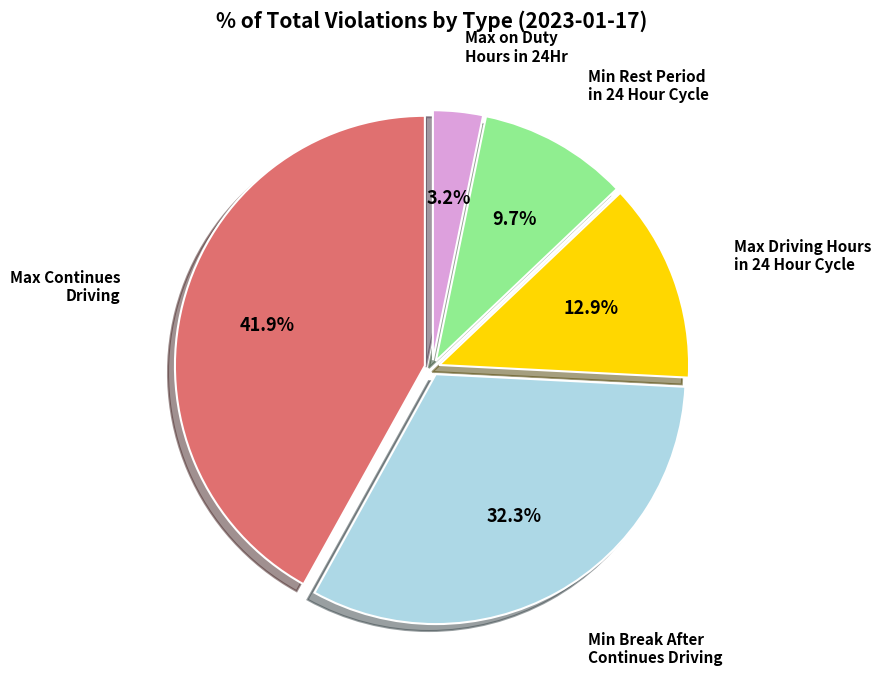

Does any single category account for the majority?

No